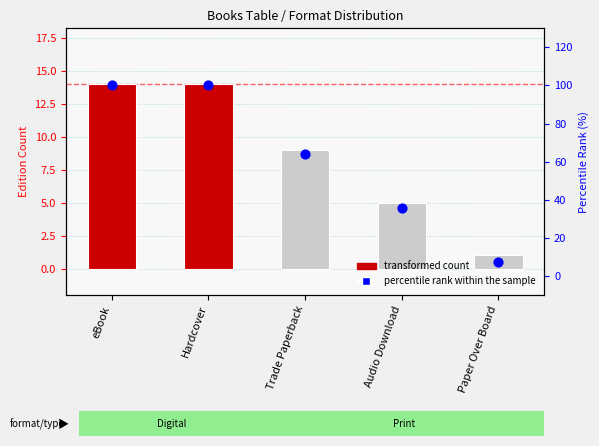

At how many categories does at least one series exceed 96?

2